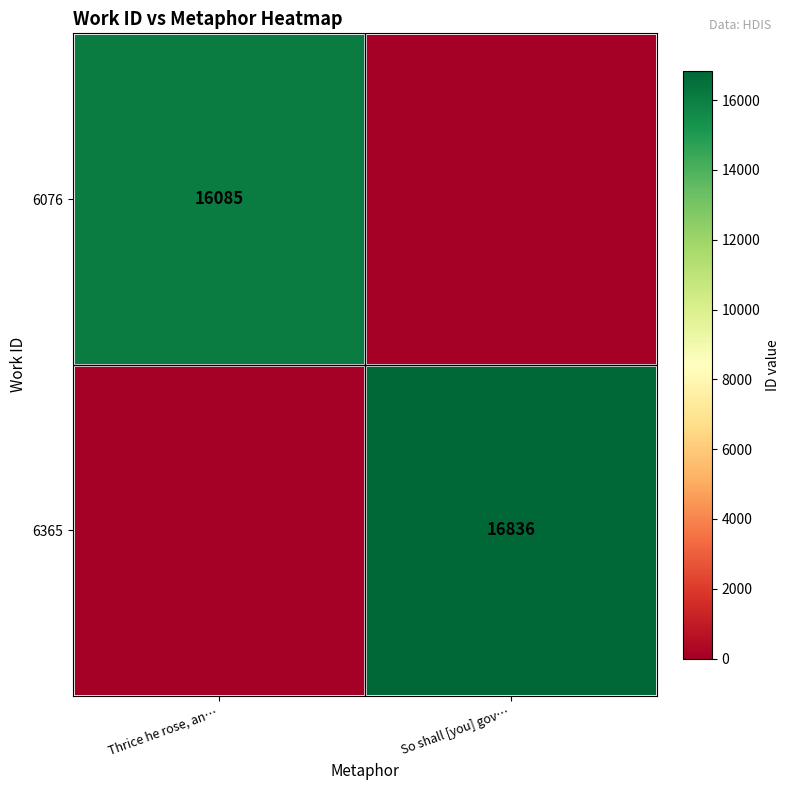

The value of 6076 at Thrice he rose, an… is 16085. True or false?

True